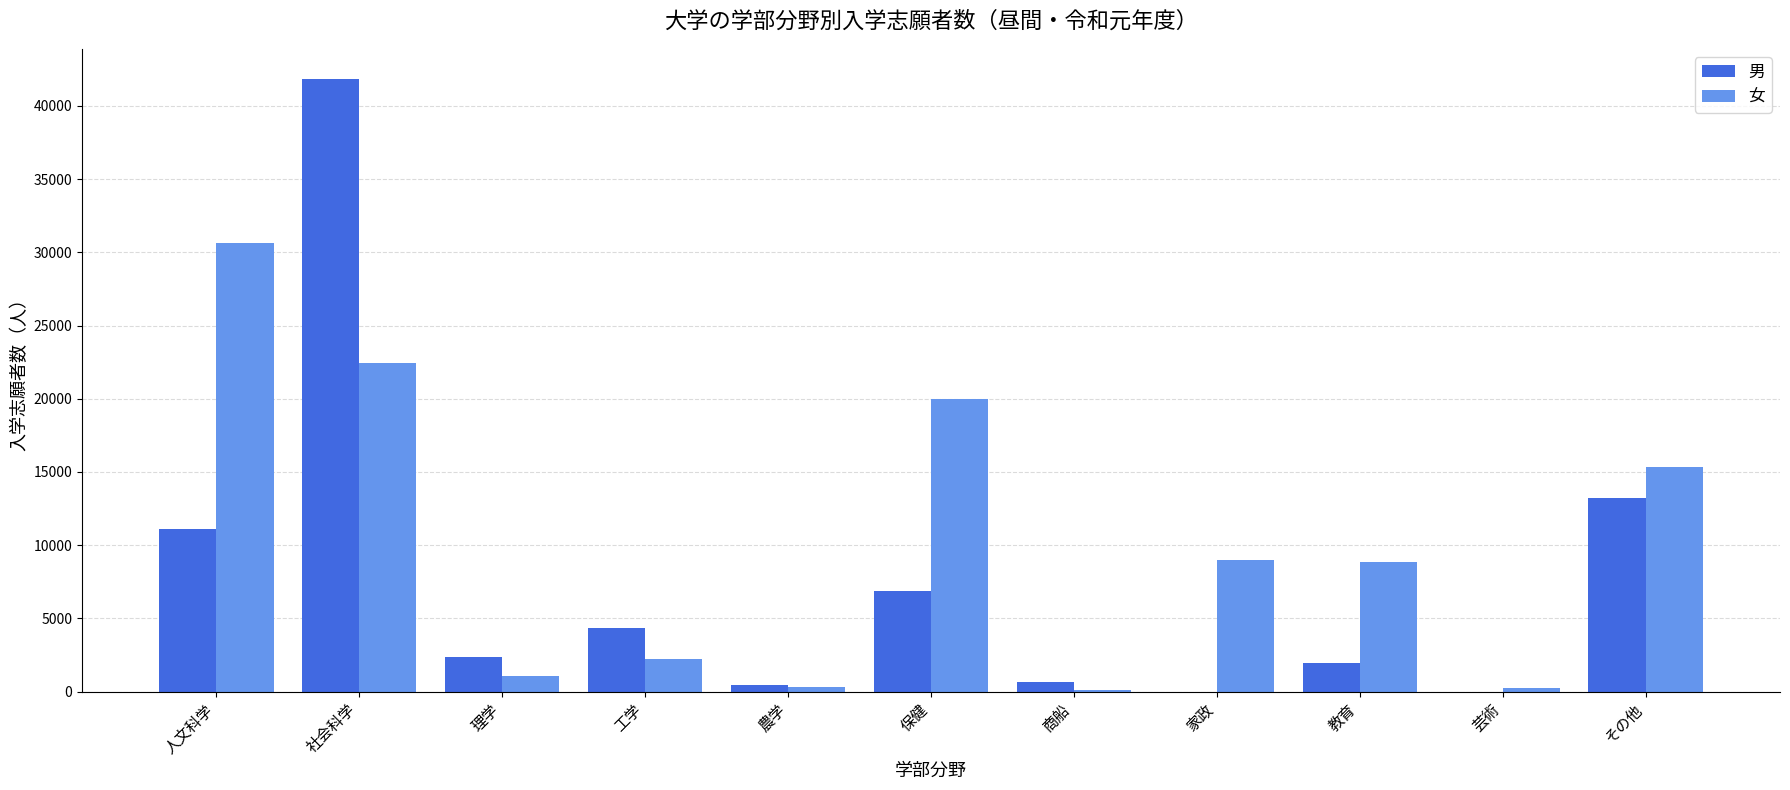

At which label is 男 closest to 20903?

その他